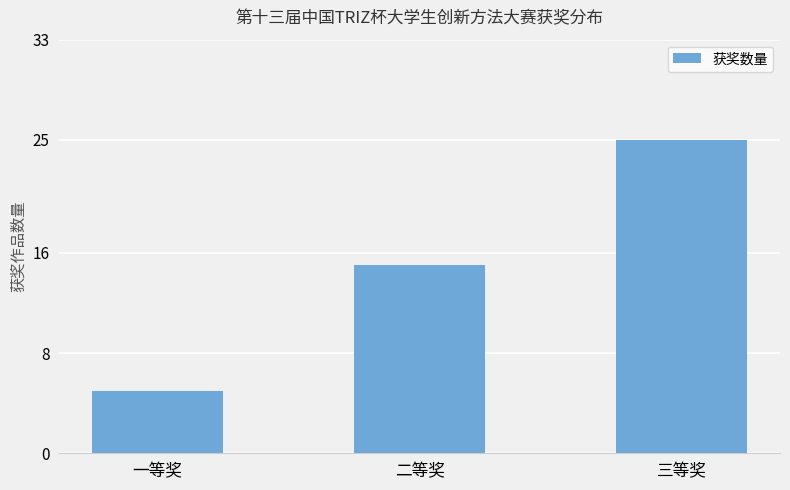

Which label corresponds to the smallest value in the chart?

一等奖